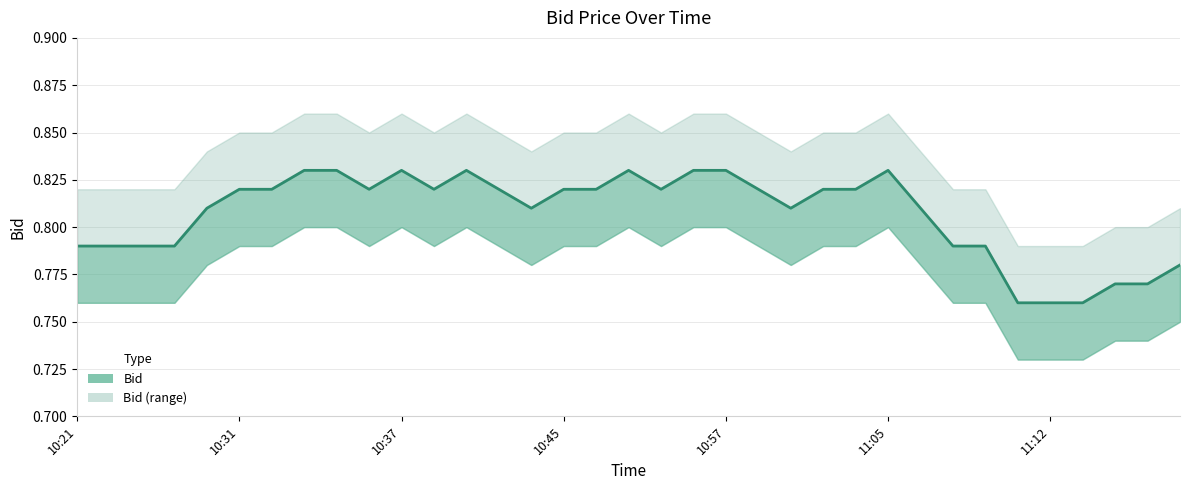

The chart shows a value of 1.2 at 11:05. True or false?

False